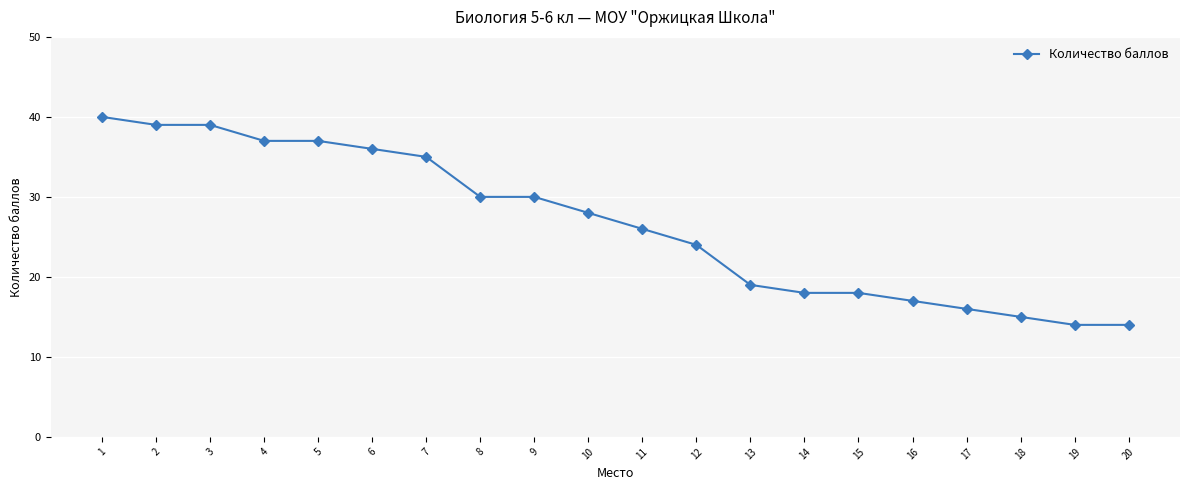

Reading left to right, extract all data points from this chart.

40	39	39	37	37	36	35	30	30	28	26	24	19	18	18	17	16	15	14	14